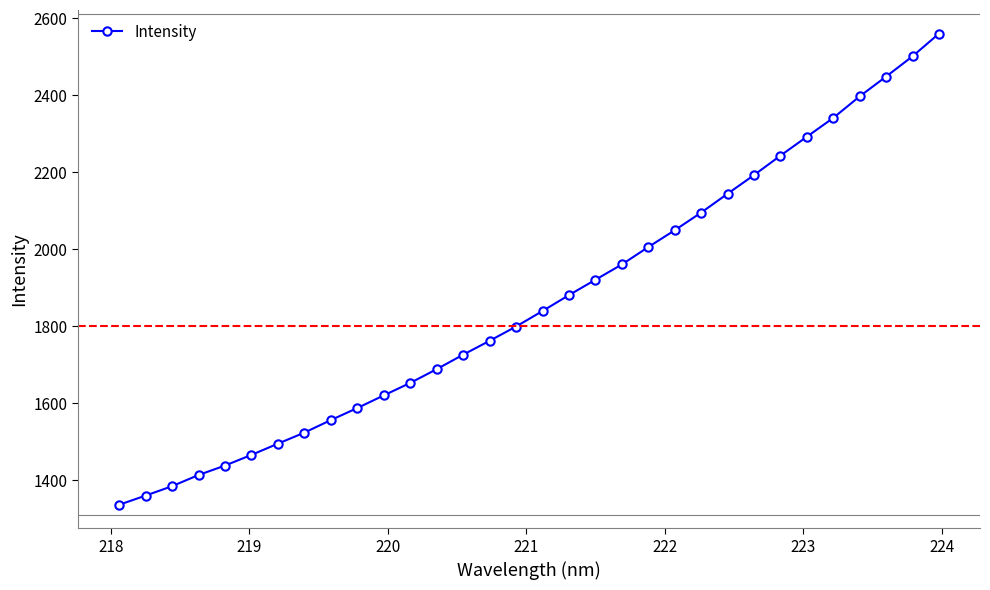

What is the difference between the second highest and second lowest values?

1141.2